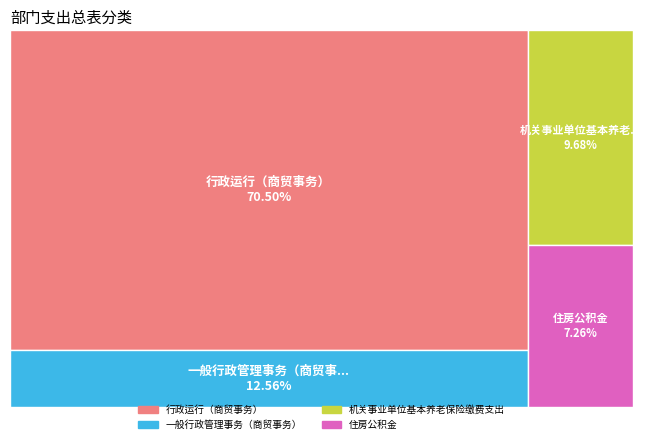

Rank the categories by value from highest to lowest.

行政运行（商贸事务）, 一般行政管理事务（商贸事务）, 机关事业单位基本养老保险缴费支出, 住房公积金